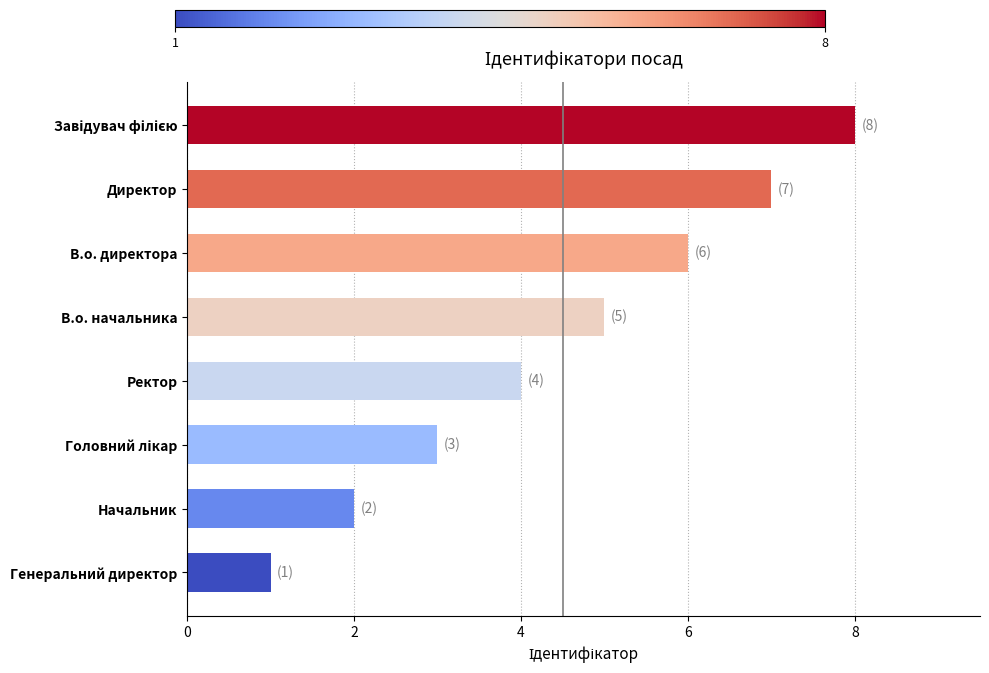

Reading bottom to top, list all the values displayed in this chart.

1	2	3	4	5	6	7	8